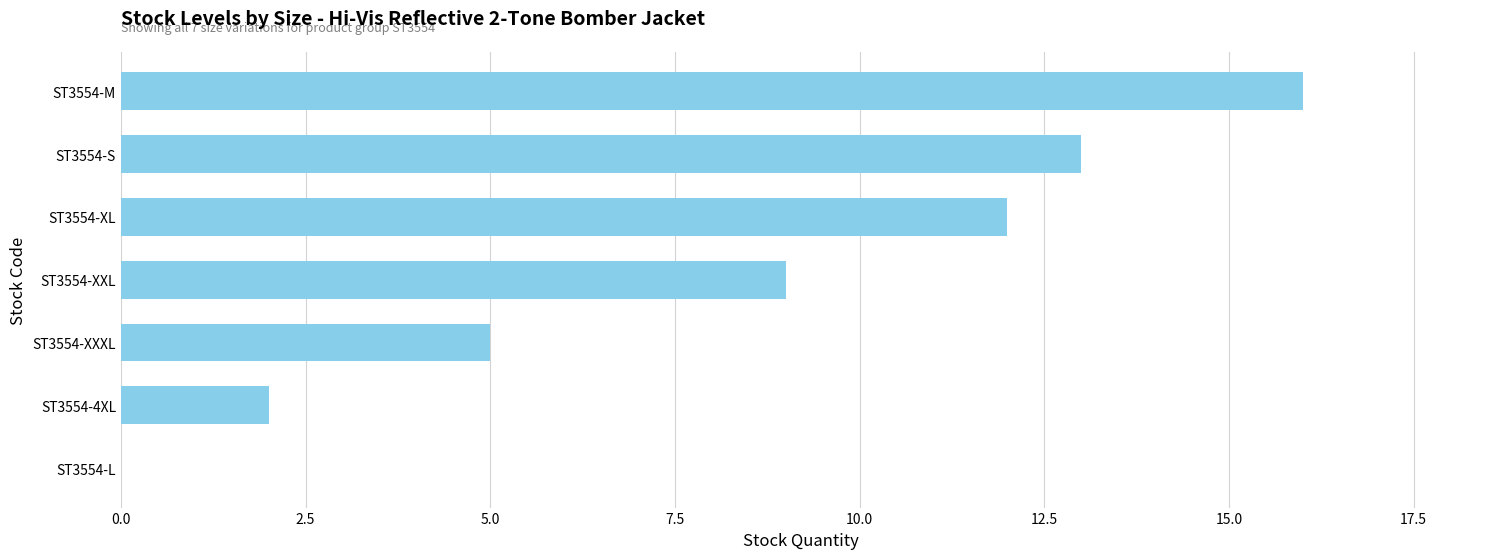

Reading bottom to top, list all the values displayed in this chart.

ST3554-L=0	ST3554-4XL=2	ST3554-XXXL=5	ST3554-XXL=9	ST3554-XL=12	ST3554-S=13	ST3554-M=16